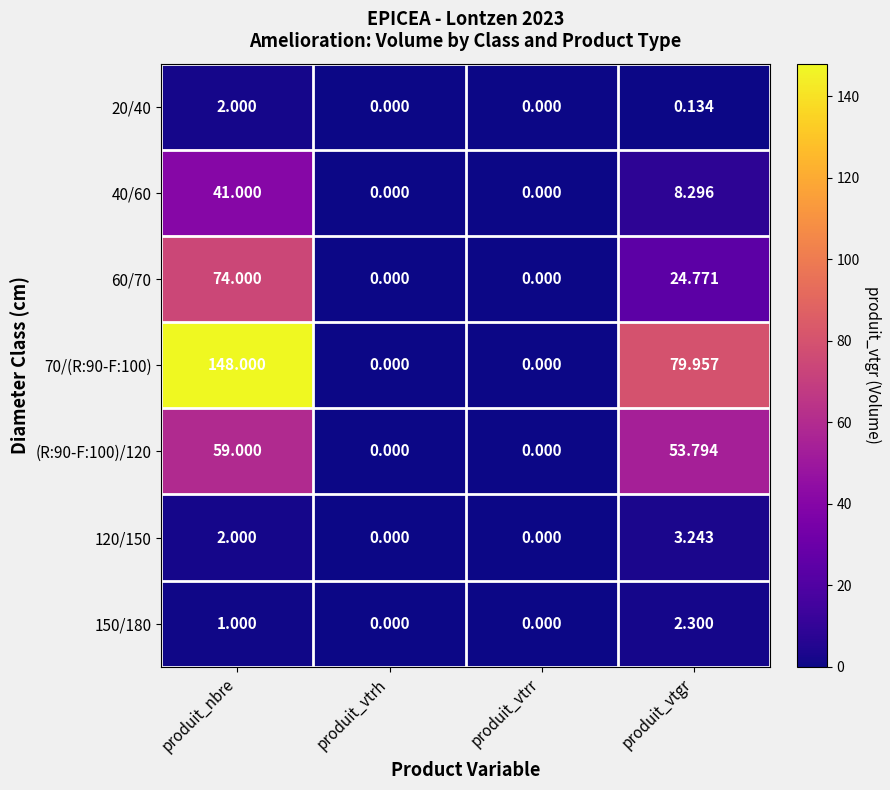

Is the value of 70/(R:90-F:100) at produit_nbre greater than the value of 20/40 at produit_vtrr?

Yes